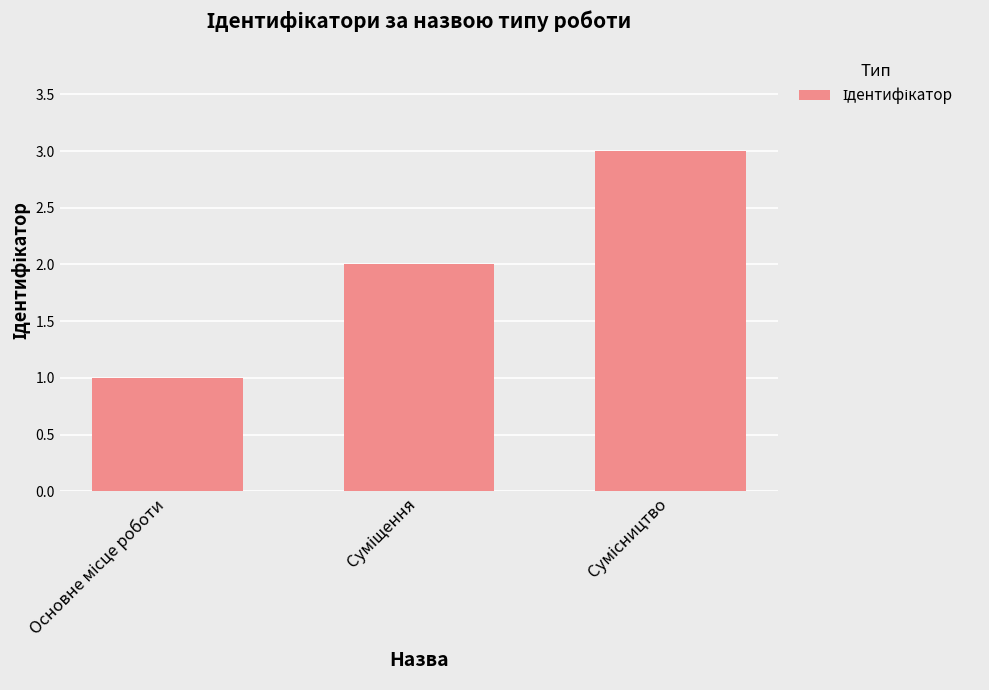

What is the sum of all values?

6